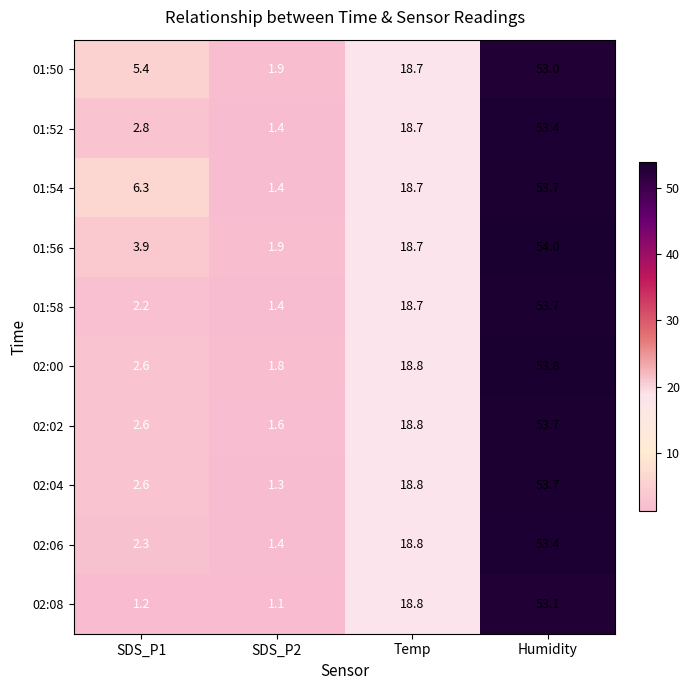

At which category is the sum across all series the highest?

Humidity